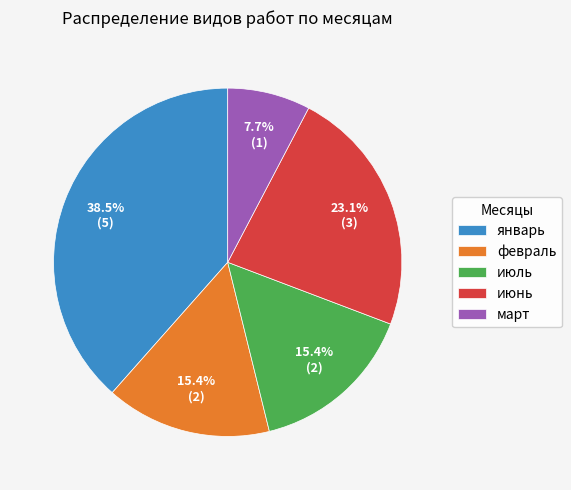

Which slice is the smallest?

март